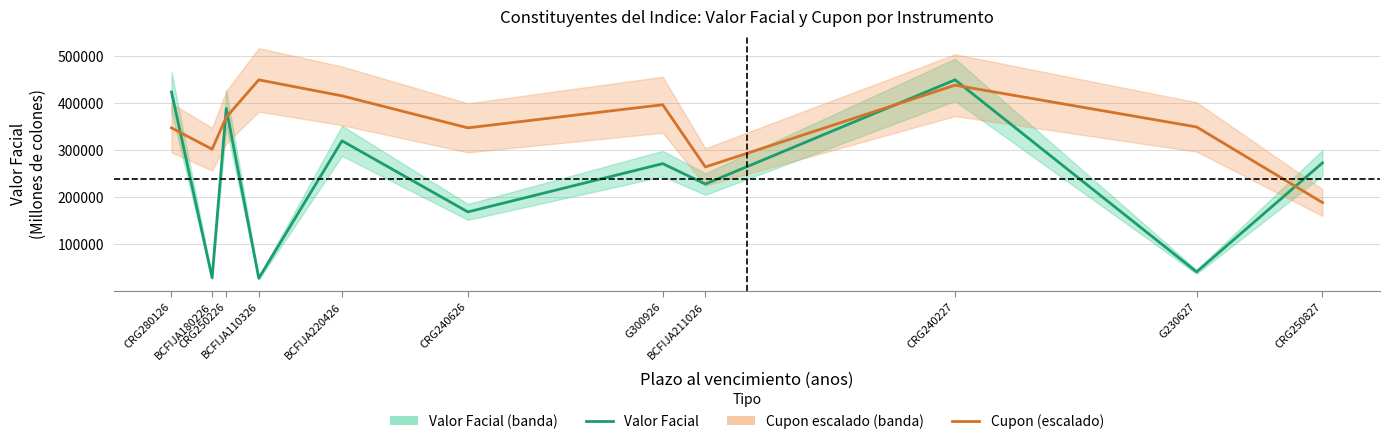

In Cupon (escalado), how many points are lower than both neighbors (excluding endpoints)?

3